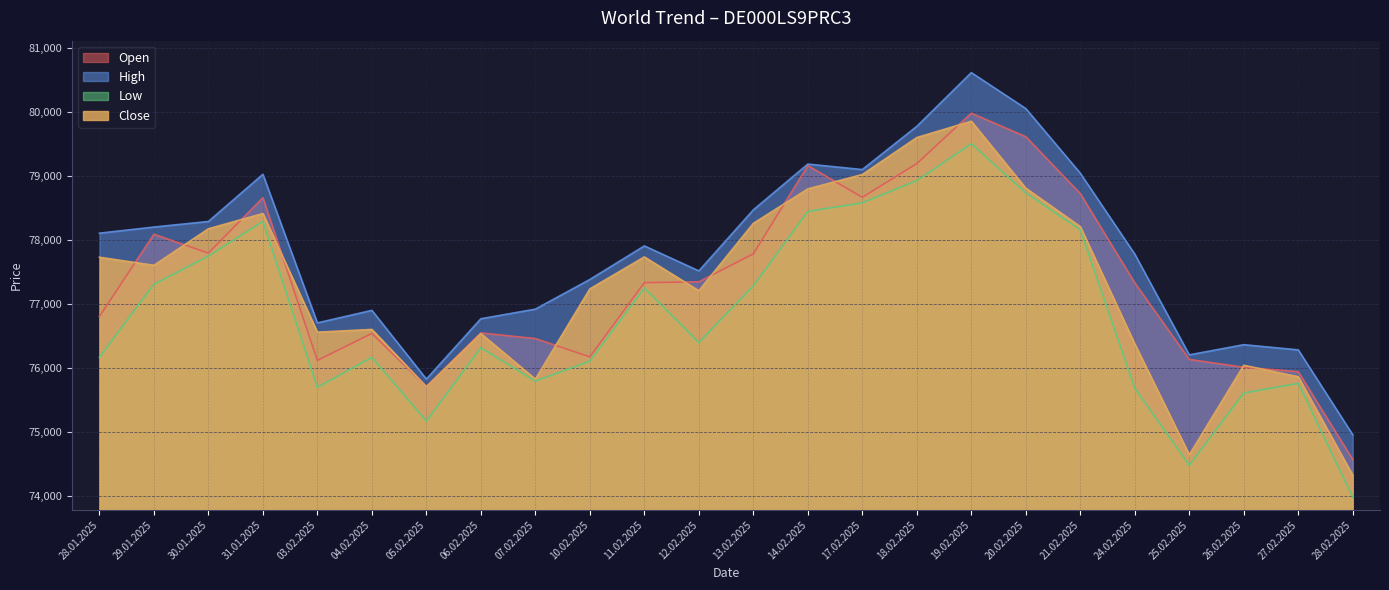

What is the value of the Open point at the 11th from the left?

77337